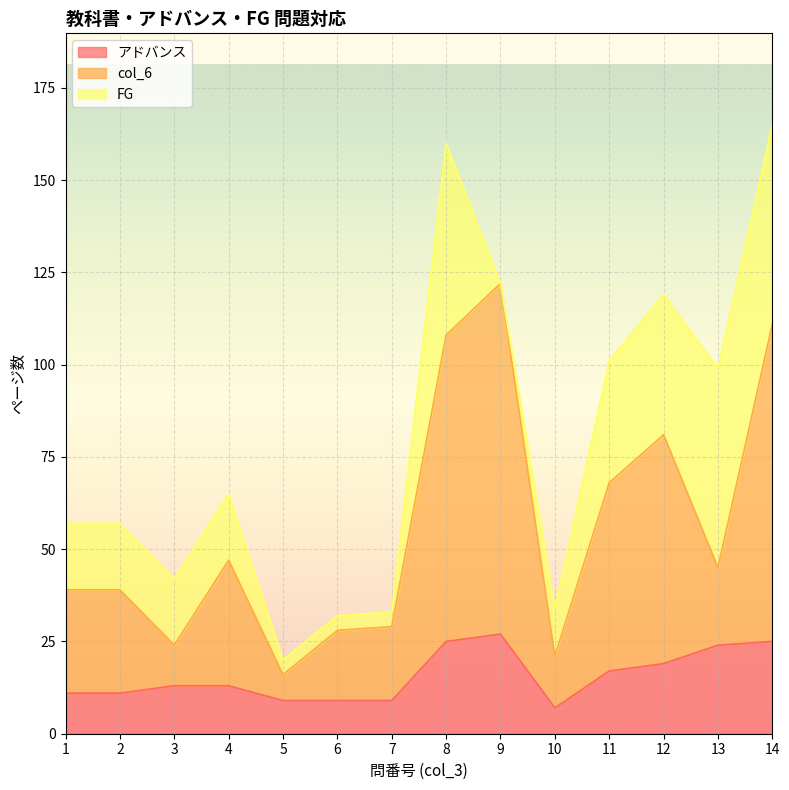

What is the maximum value for アドバンス?

27